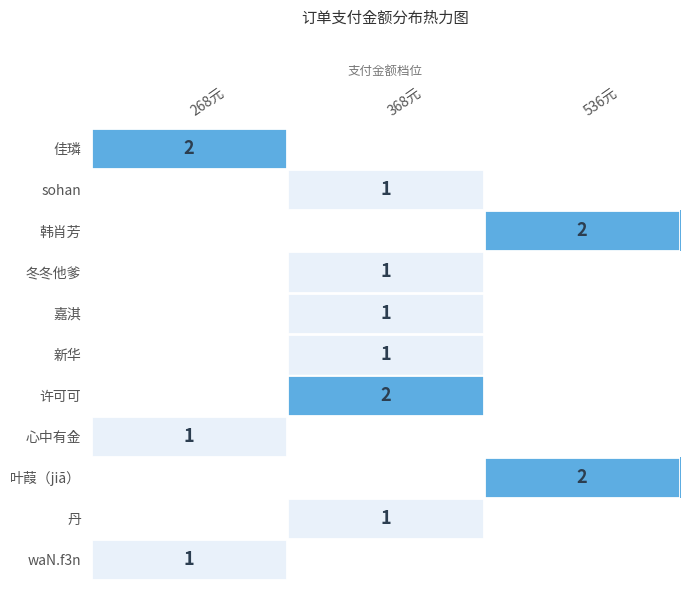

True or false: waN.f3n has a value of 0 at 268元.

False